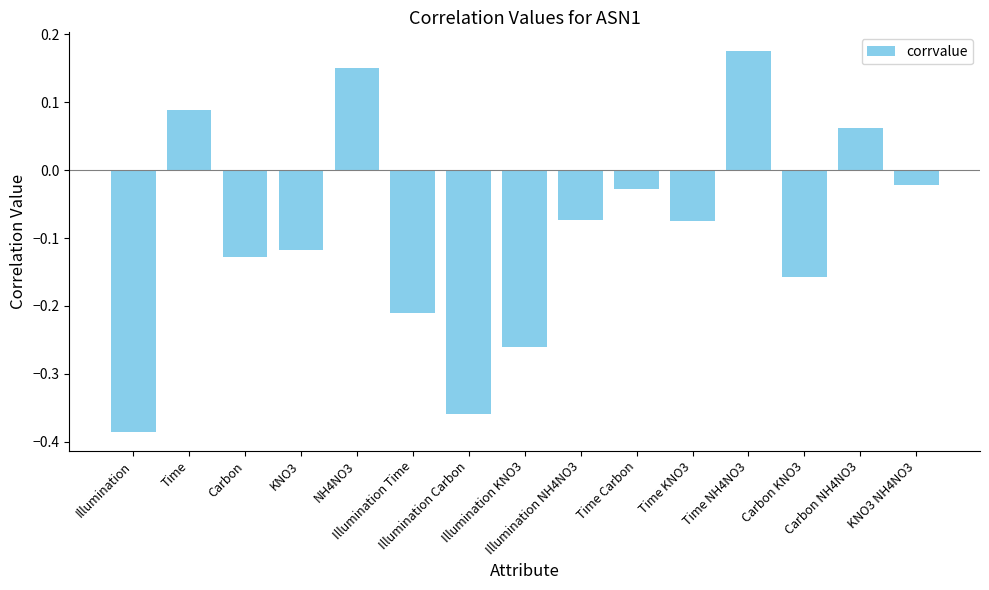

What is the difference between the maximum and minimum values?

0.6